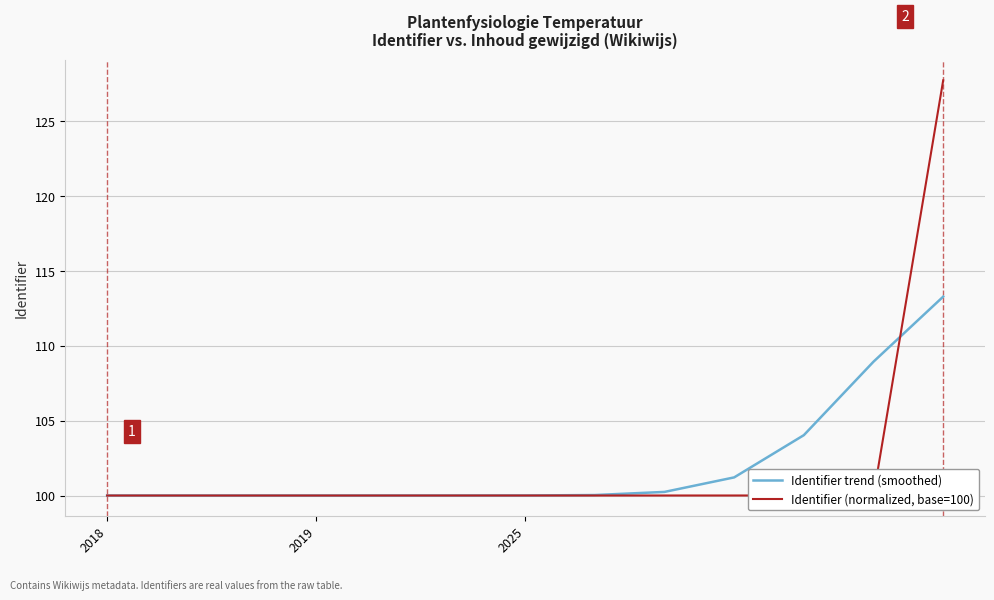

Which series ends up on top after the final intersection of Identifier (normalized, base=100) and Identifier trend (smoothed)?

Identifier (normalized, base=100)